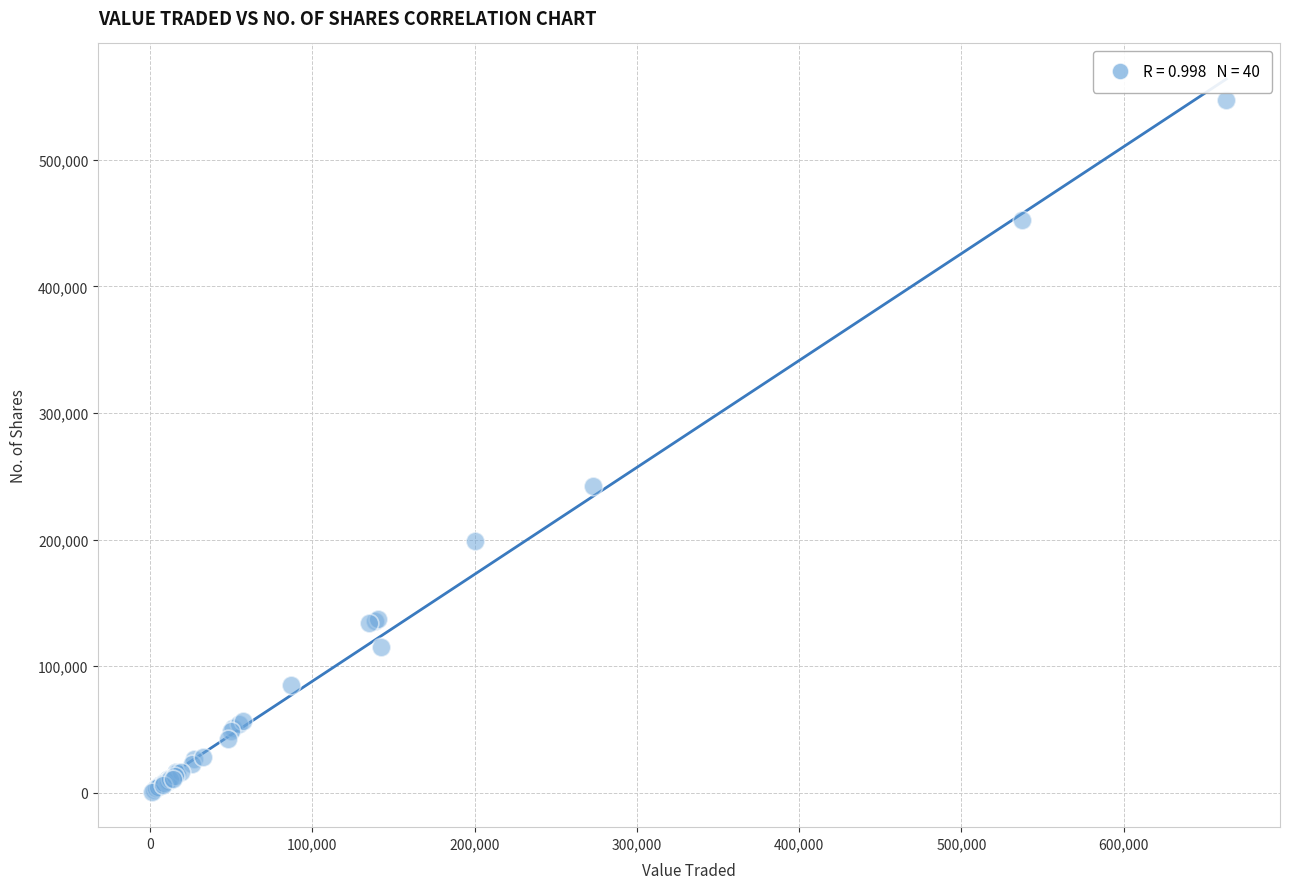

What Y value in the scatter plot is closest to 274244?

242682